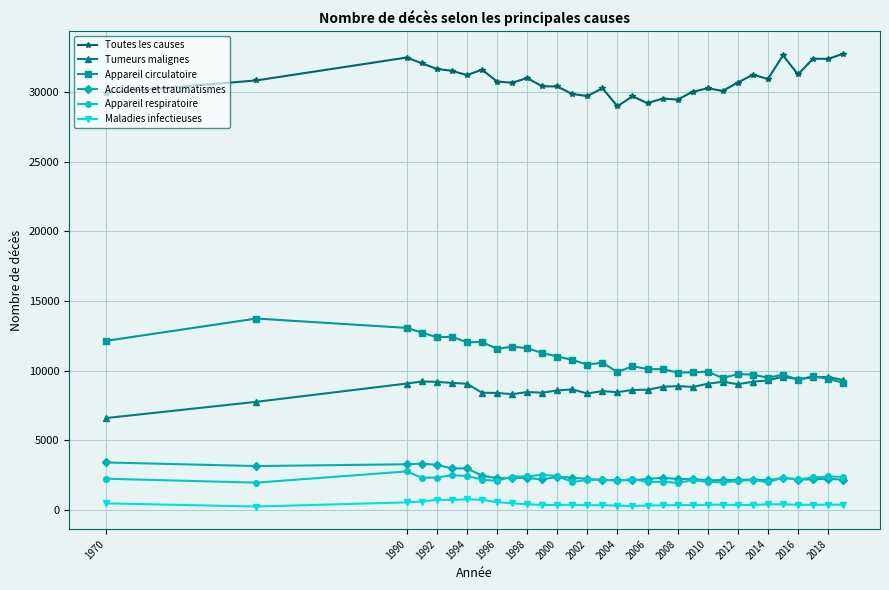

True or false: Appareil respiratoire and Toutes les causes intersect in this chart.

False